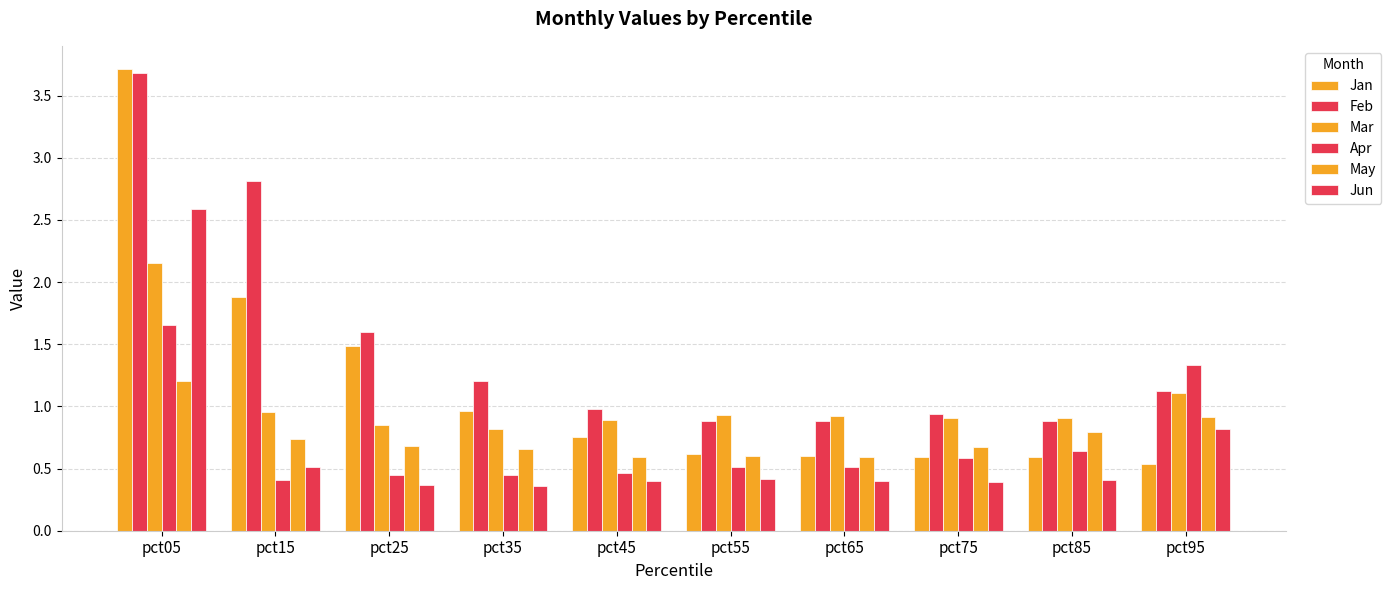

Which series has the widest spread of values?

Jan